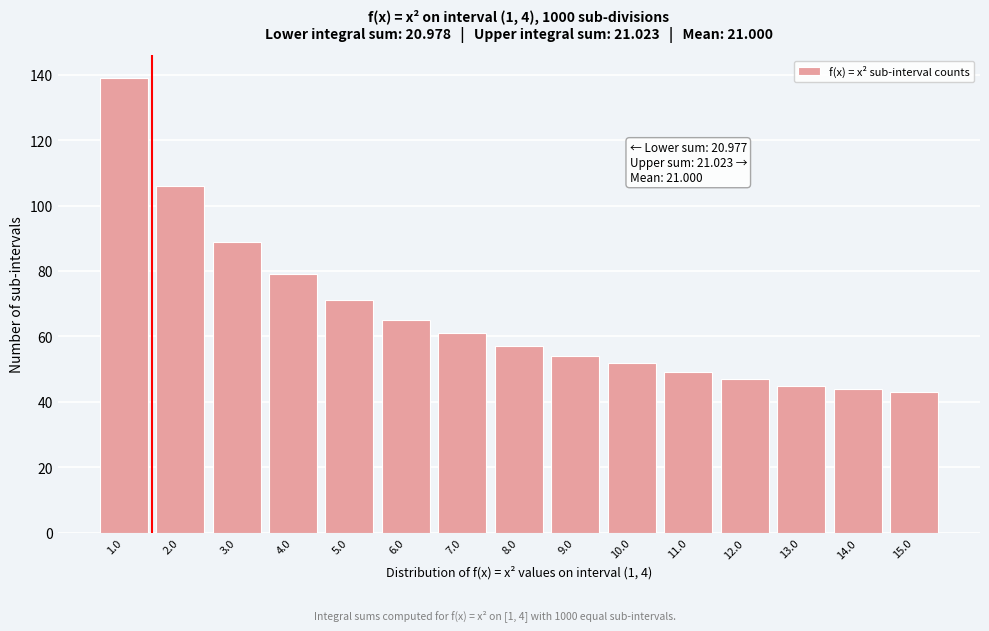

Reading left to right, transcribe all the data shown in this chart.

1.0=139	2.0=106	3.0=89	4.0=79	5.0=71	6.0=65	7.0=61	8.0=57	9.0=54	10.0=52	11.0=49	12.0=47	13.0=45	14.0=44	15.0=43